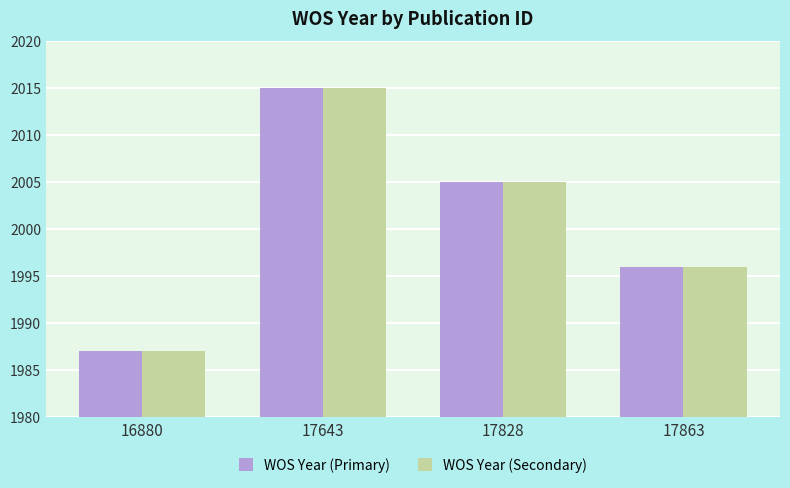

Which category has the highest value in the WOS Year (Primary) series?

17643